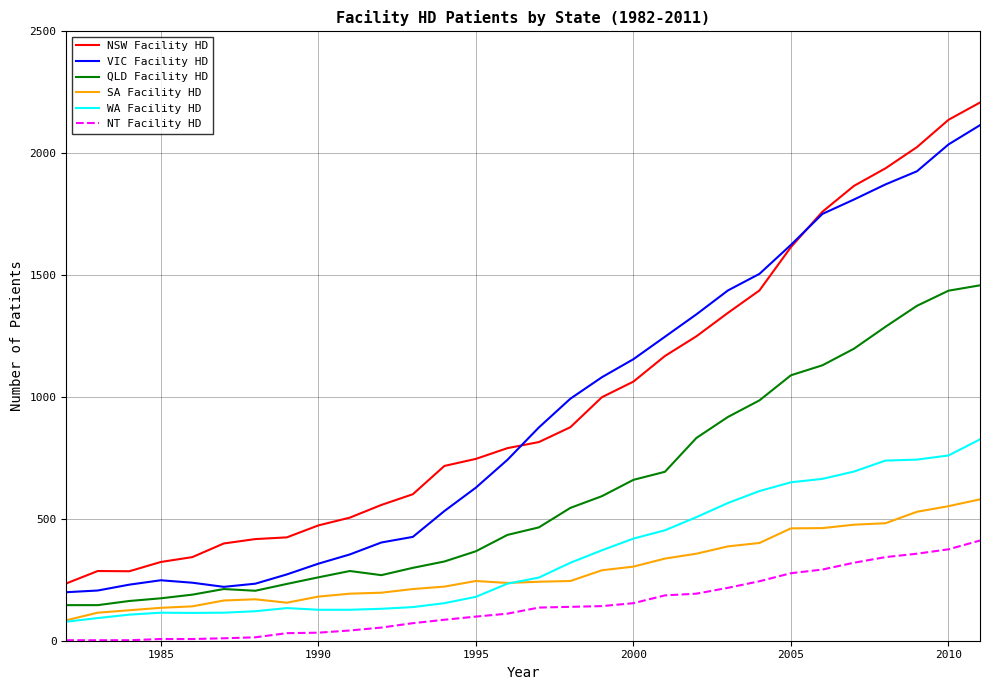

What is the average value of the VIC Facility HD series?

934